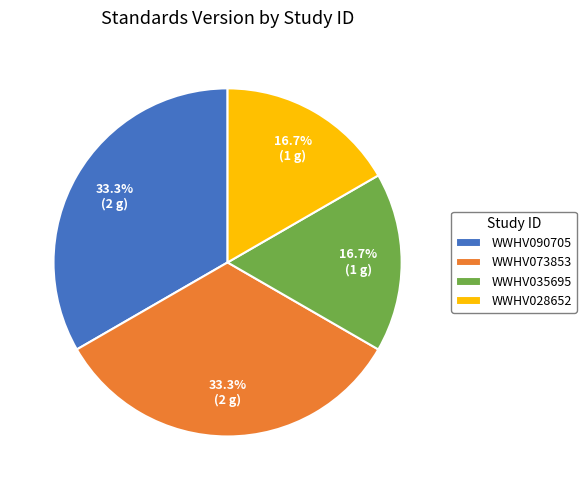

Does WWHV035695 account for over 50% of the chart?

No